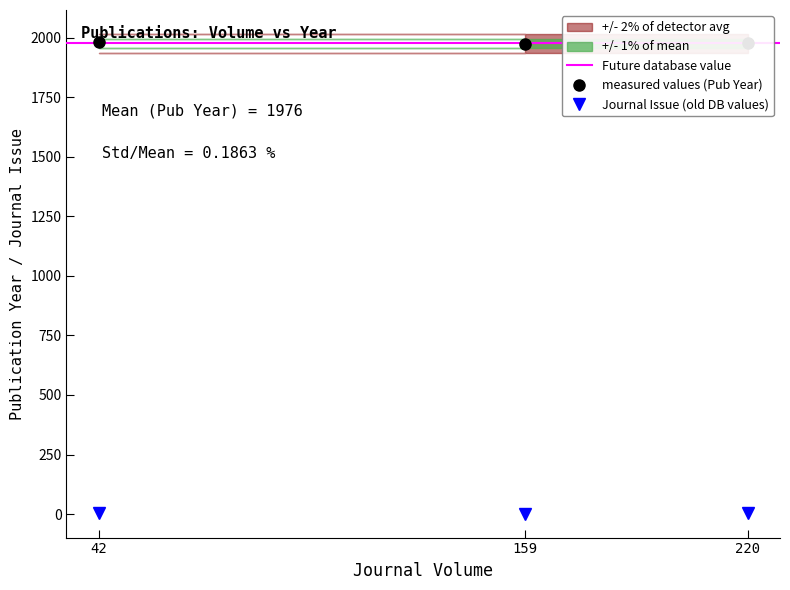

The value of measured values (Pub Year) at 220 is 1976. True or false?

True